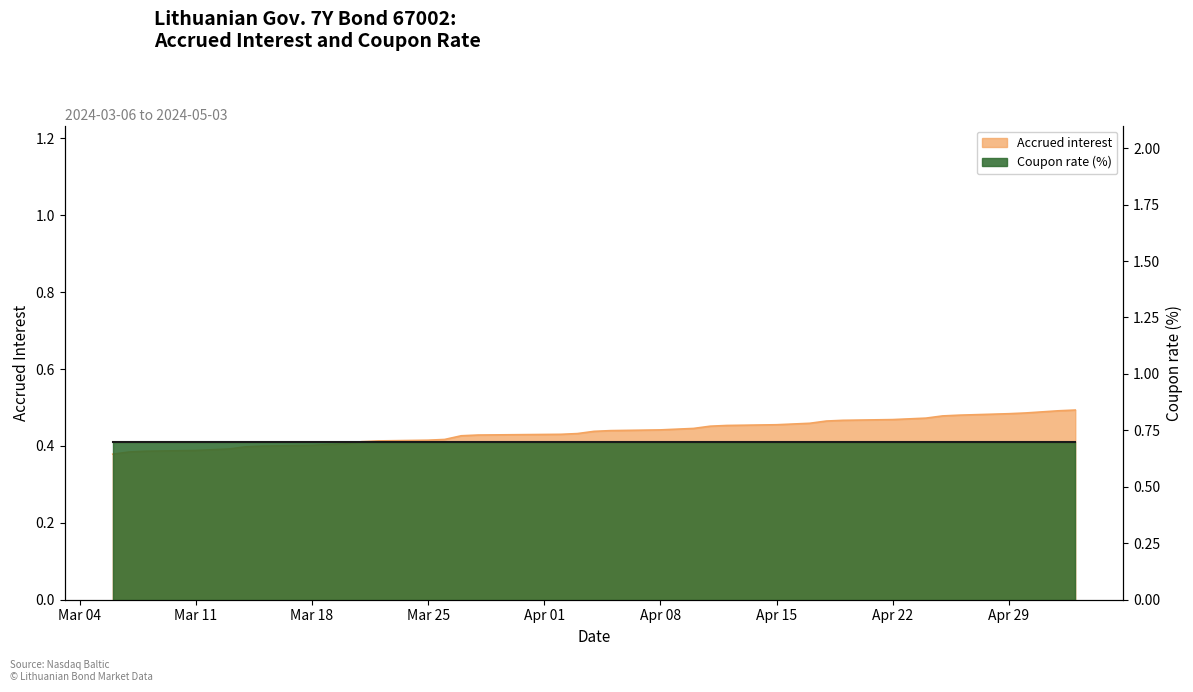

True or false: the data has more than 1 interior local peaks.

False